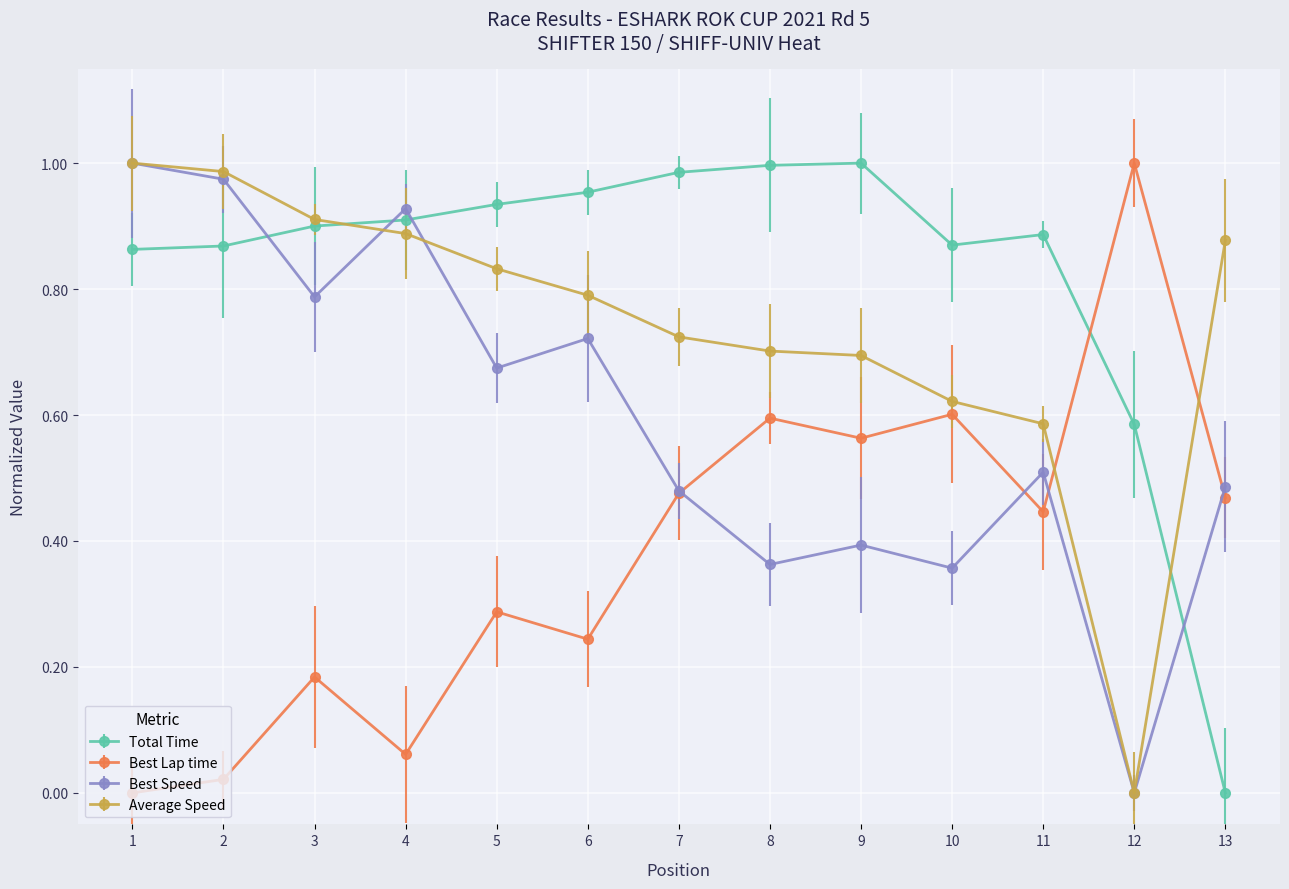

Is it true that Average Speed equals 0.7 at 7?

True